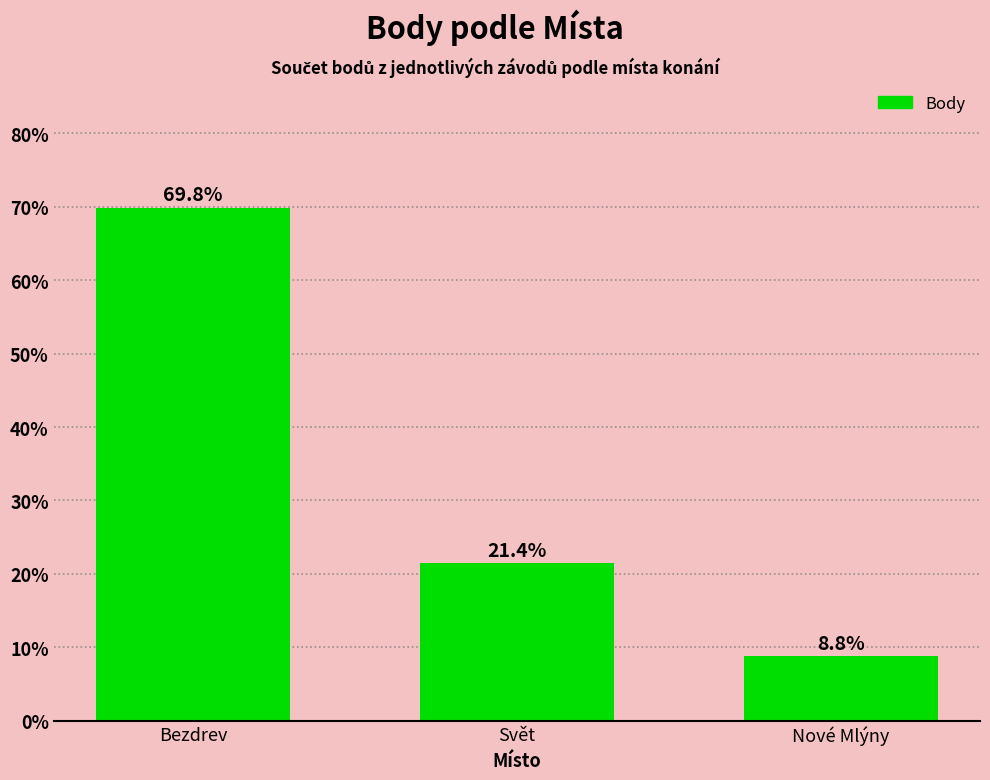

What is the value of the 1st bar from the left?

69.8